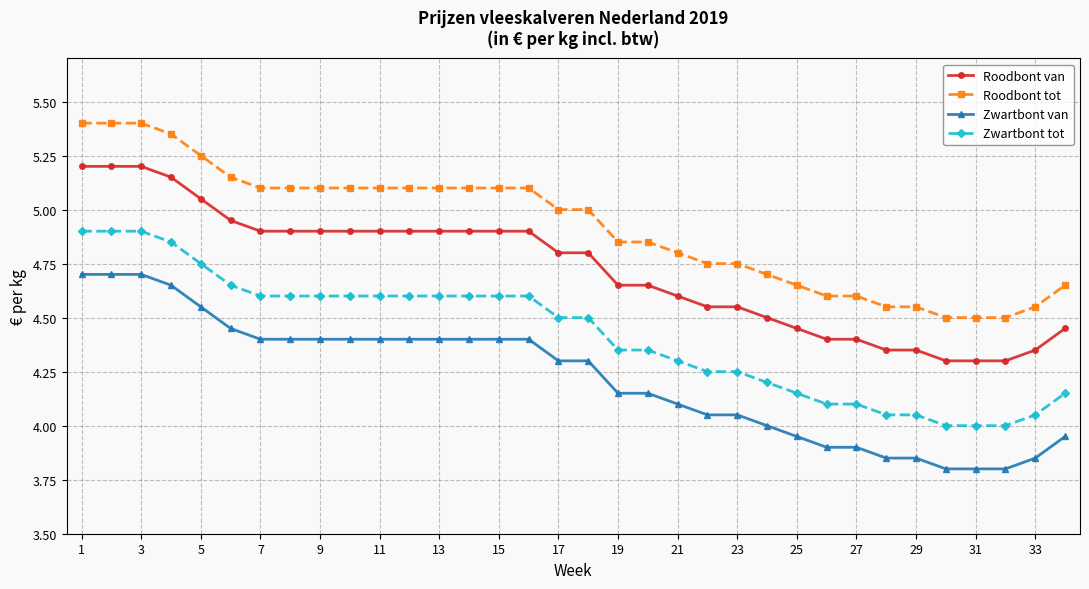

True or false: Roodbont tot and Zwartbont tot intersect in this chart.

False